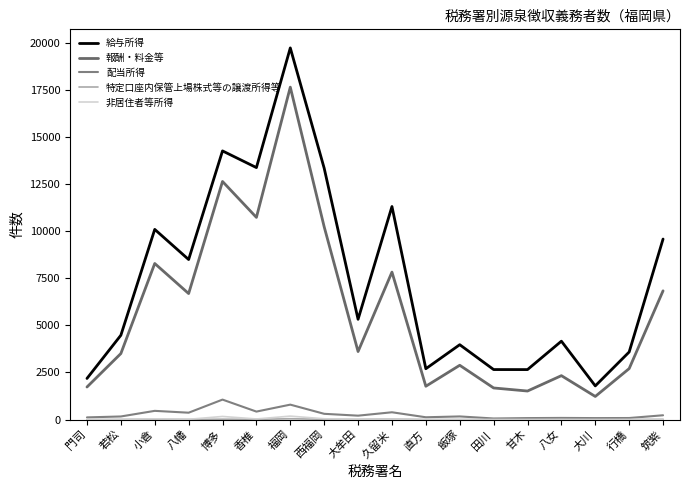

True or false: 配当所得 has a value of 72 at 筑紫.

False